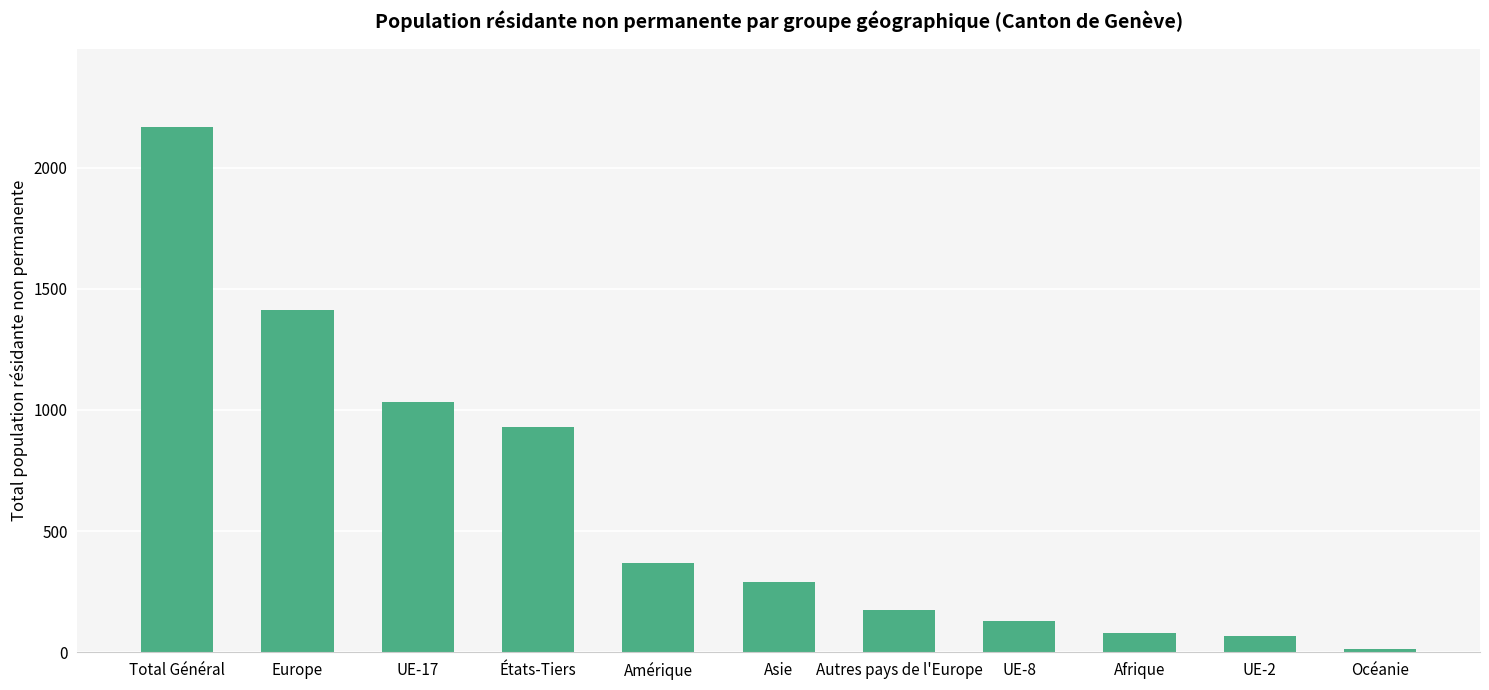

What is the label of the 4th bar from the left?

États-Tiers